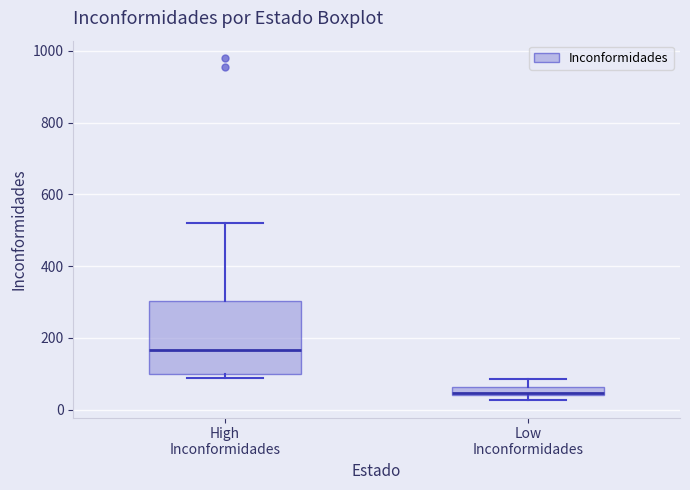

Which box's median line is the lowest?

Low Inconformidades